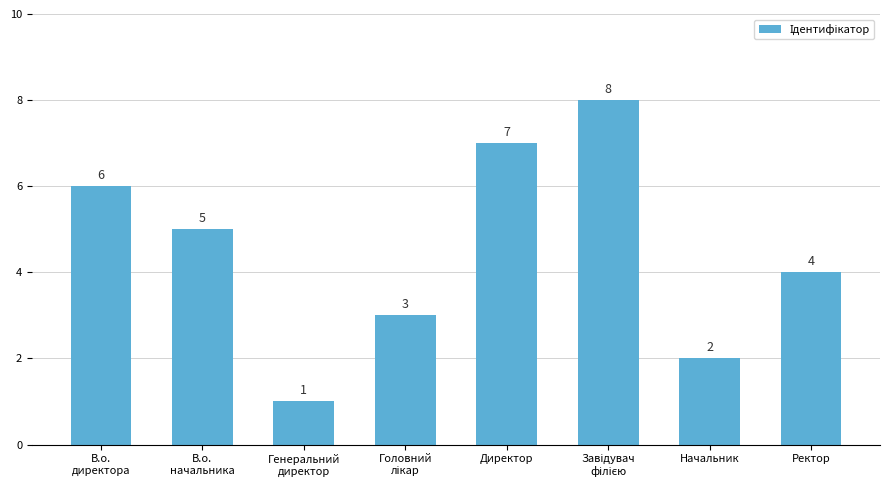

At which label is the value closest to 4?

Ректор